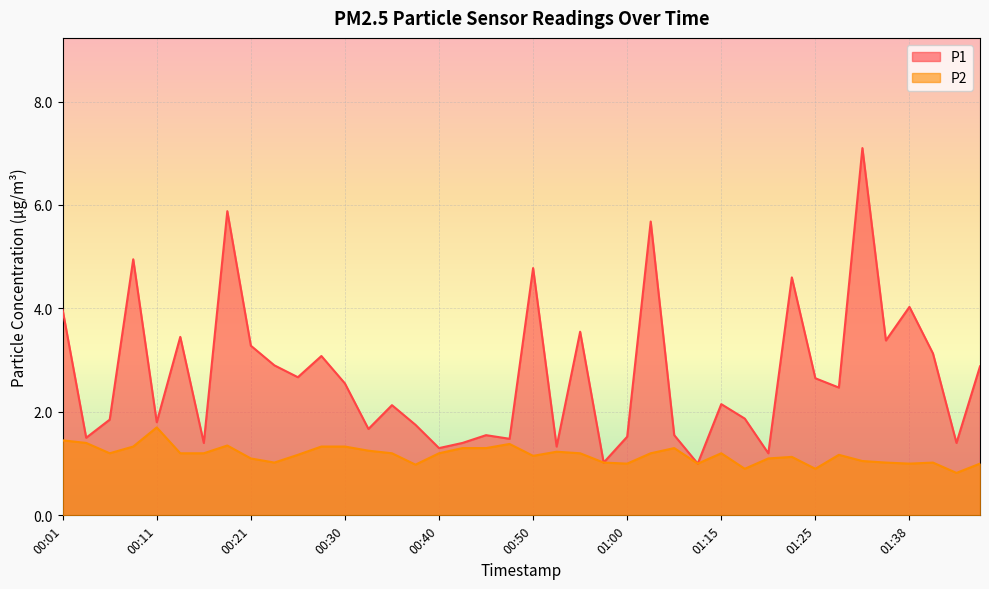

How many lines are shown in the chart?

2